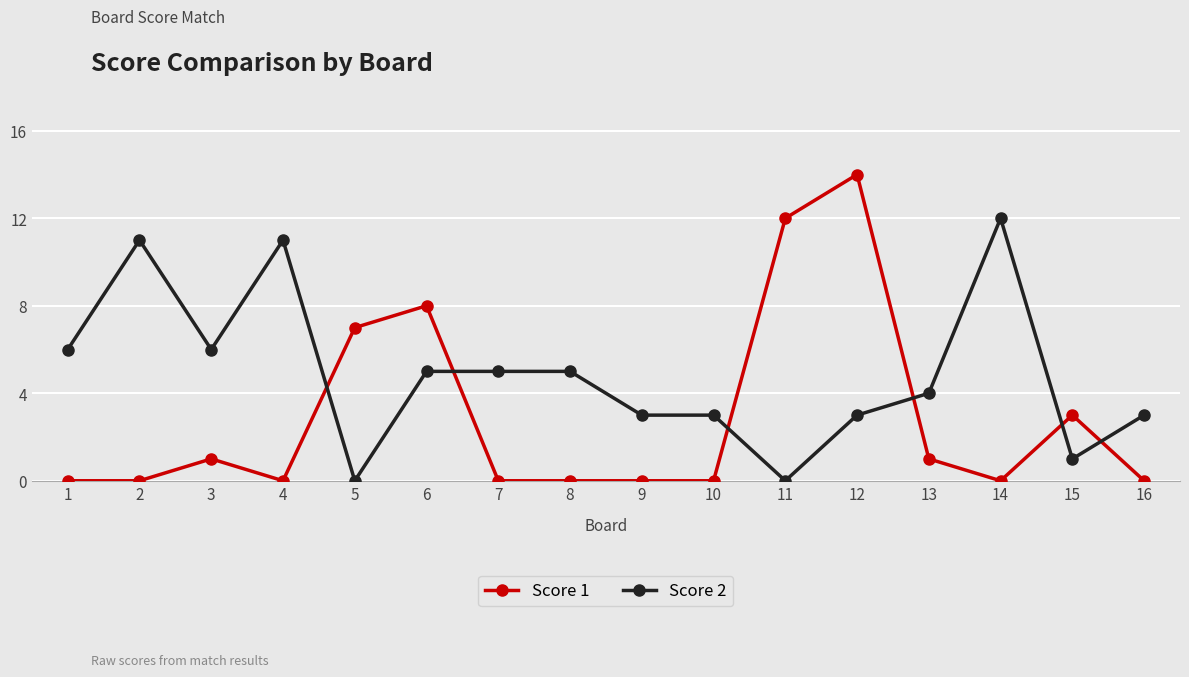

The value of Score 2 at 8 is 7. True or false?

False